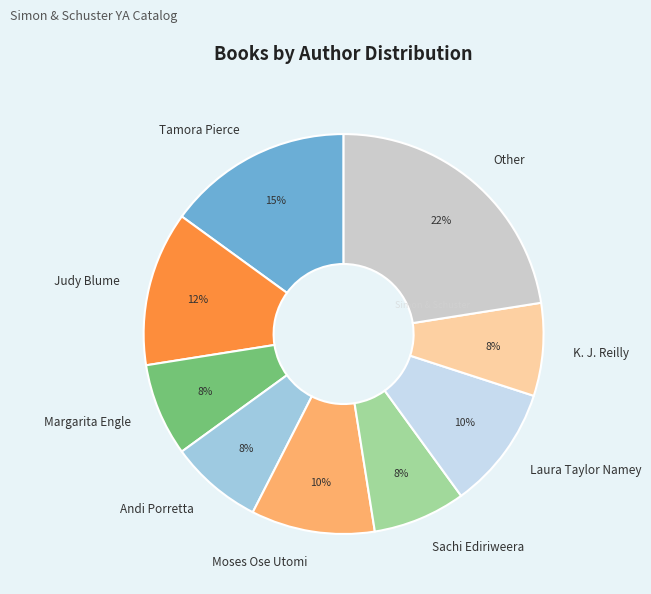

Count the number of slices in the pie.

9